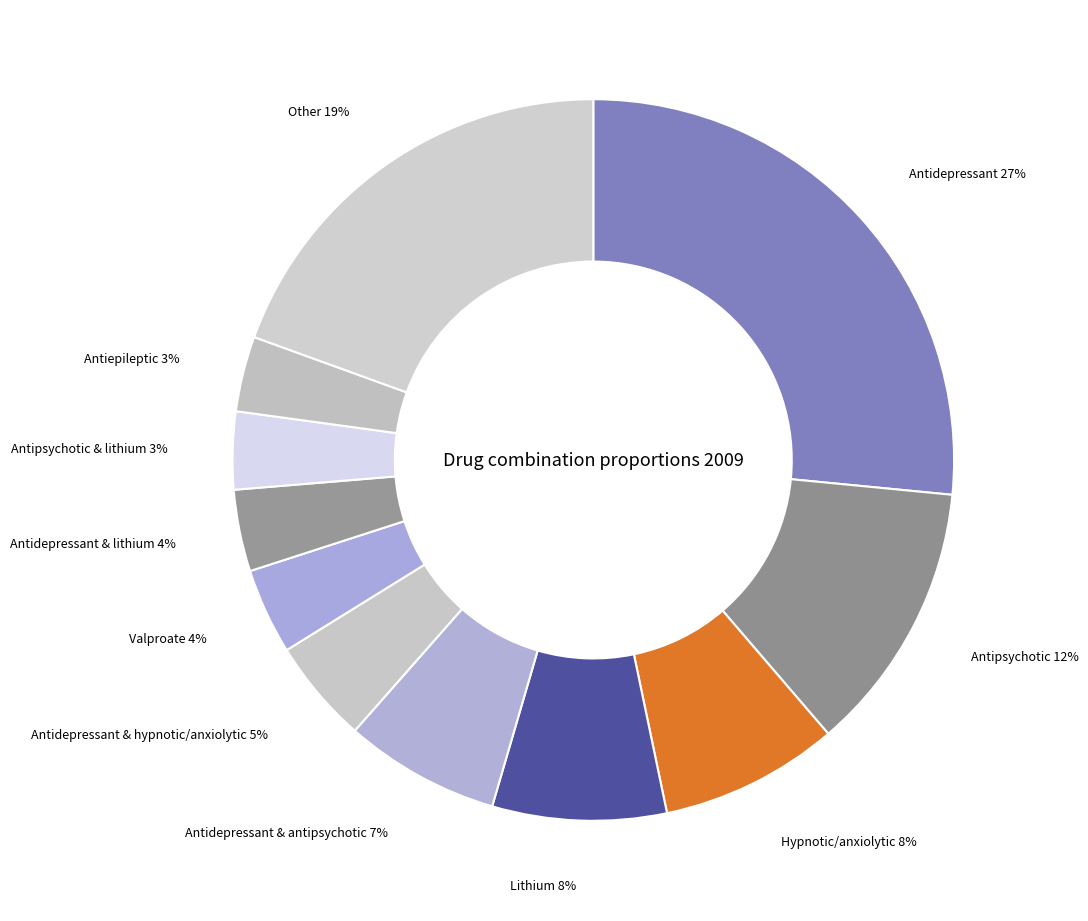

To the nearest percent, what is the average slice percentage?

9%